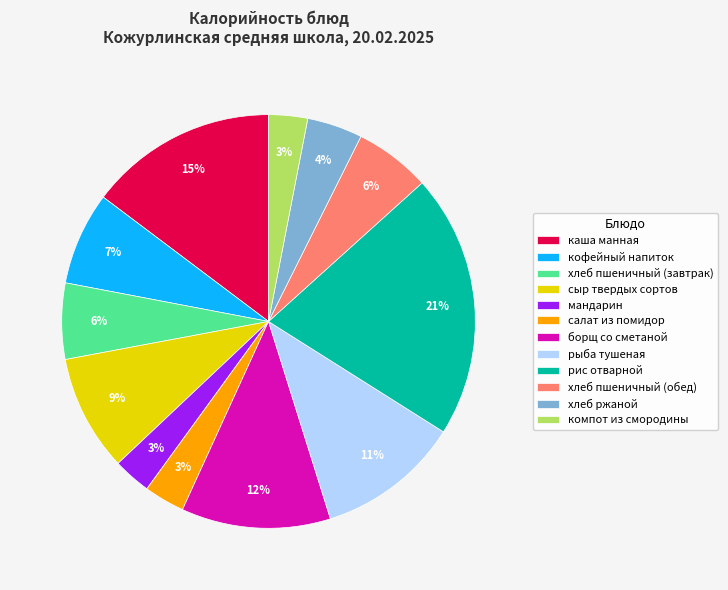

To the nearest percent, what portion does кофейный напиток represent?

7%